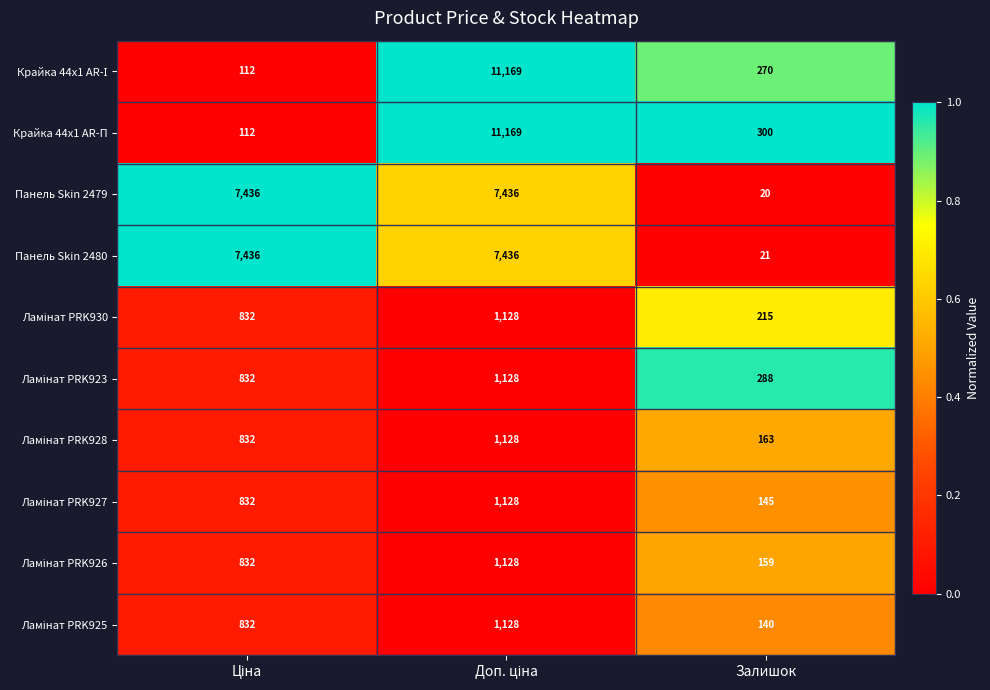

Which category has the lowest value across all series?

Залишок